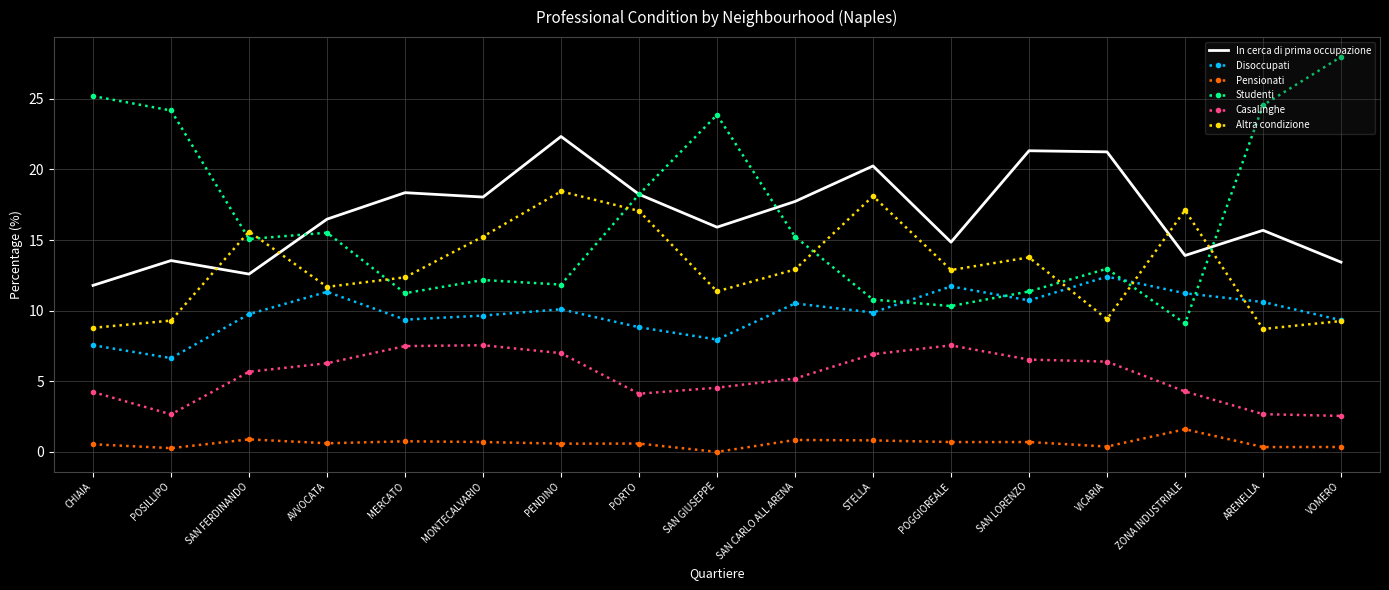

Is the value of Casalinghe at SAN FERDINANDO greater than the value of Studenti at ARENELLA?

No